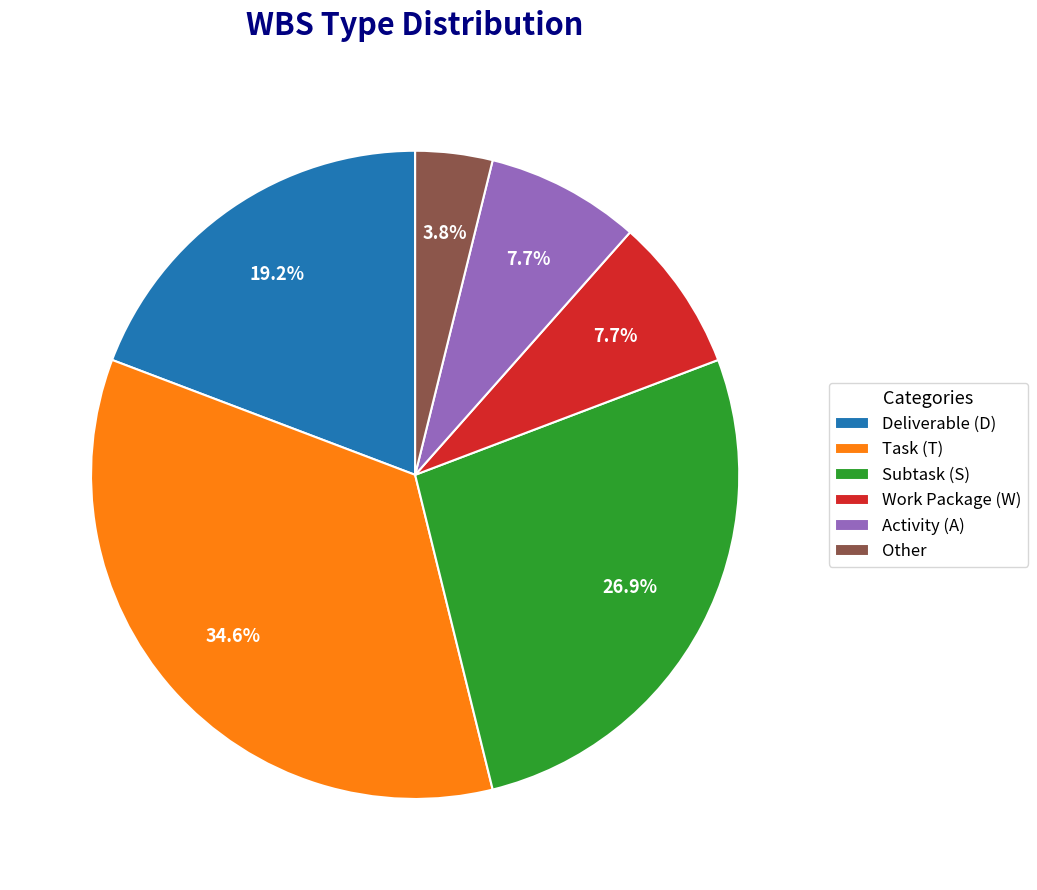

Is there any slice that represents more than half of the pie?

No